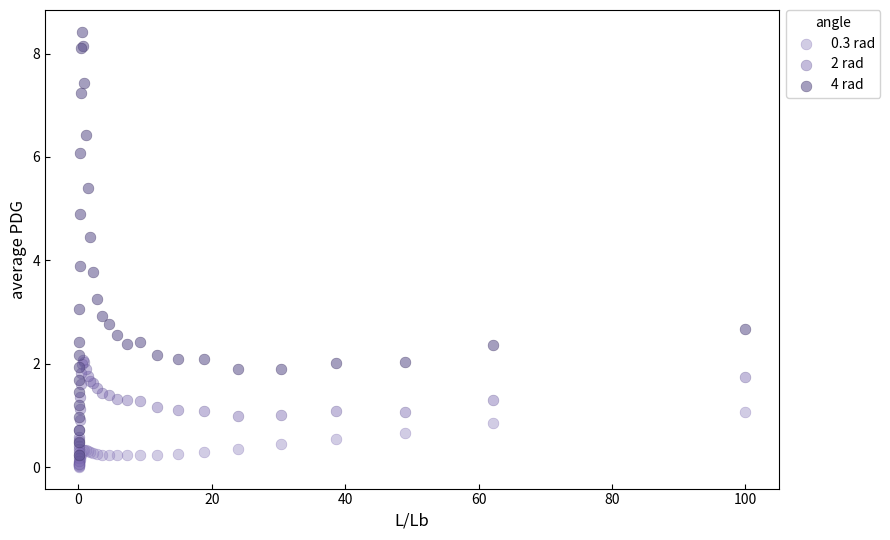

In the 4 rad series, what Y value is closest to 4?

3.9